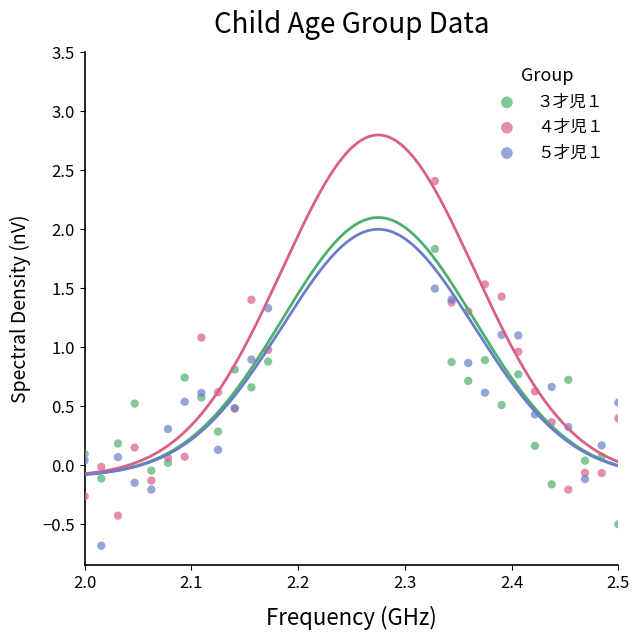

Which series has the largest Y range (max minus min)?

４才児１